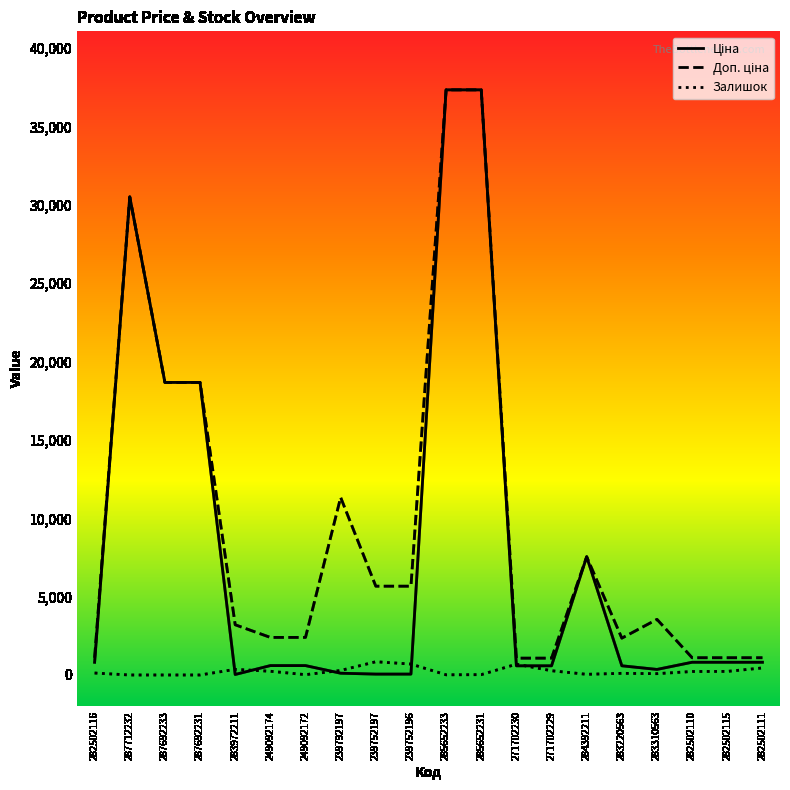

What is the difference between the highest and lowest values at 239752197?

5610.3